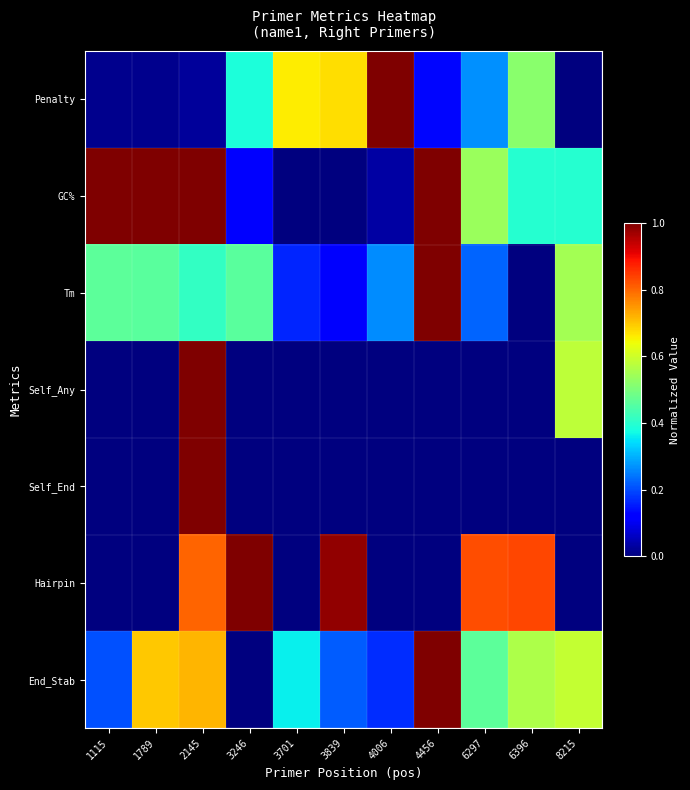

Reading left to right, extract all data points from this chart.

Penalty: 1115=0.0	1789=0.0	2145=0.0	3246=0.4	3701=0.7	3839=0.7	4006=1.0	4456=0.1	6297=0.3	6396=0.5	8215=0.0
GC%: 1115=1.0	1789=1.0	2145=1.0	3246=0.1	3701=0.0	3839=0.0	4006=0.0	4456=1.0	6297=0.5	6396=0.4	8215=0.4
Tm: 1115=0.5	1789=0.5	2145=0.4	3246=0.5	3701=0.2	3839=0.1	4006=0.3	4456=1.0	6297=0.2	6396=0.0	8215=0.5
Self_Any: 1115=0.0	1789=0.0	2145=1.0	3246=0.0	3701=0.0	3839=0.0	4006=0.0	4456=0.0	6297=0.0	6396=0.0	8215=0.6
Self_End: 1115=0.0	1789=0.0	2145=1.0	3246=0.0	3701=0.0	3839=0.0	4006=0.0	4456=0.0	6297=0.0	6396=0.0	8215=0.0
Hairpin: 1115=0.0	1789=0.0	2145=0.8	3246=1.0	3701=0.0	3839=1.0	4006=0.0	4456=0.0	6297=0.8	6396=0.8	8215=0.0
End_Stab: 1115=0.2	1789=0.7	2145=0.7	3246=0.0	3701=0.4	3839=0.2	4006=0.2	4456=1.0	6297=0.5	6396=0.6	8215=0.6